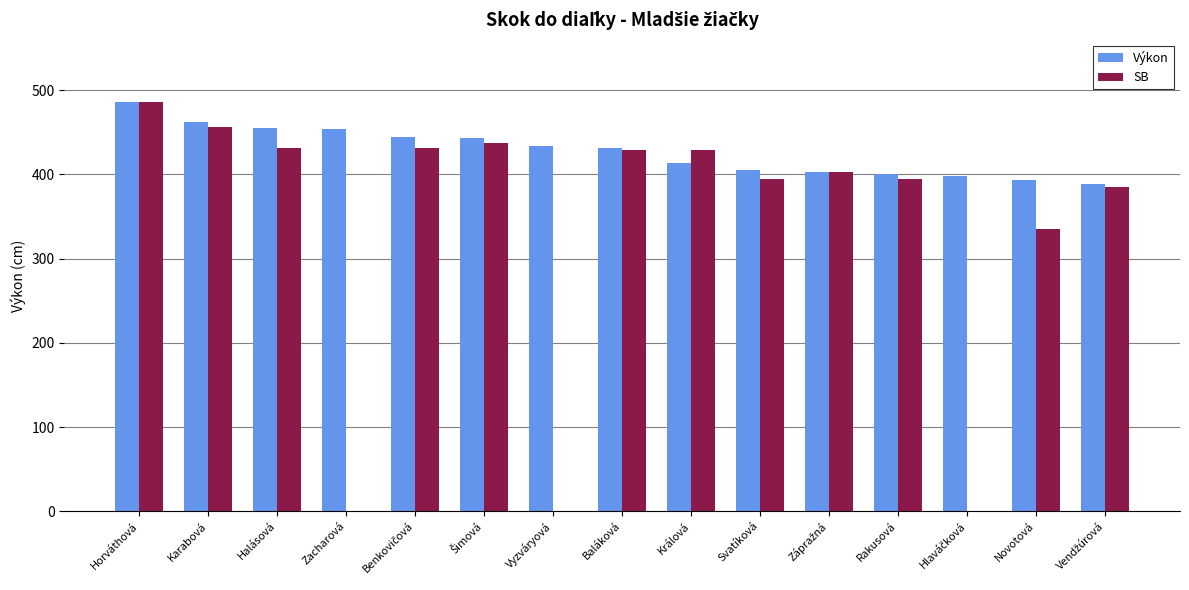

The value of Výkon at Karabová is 462. True or false?

True